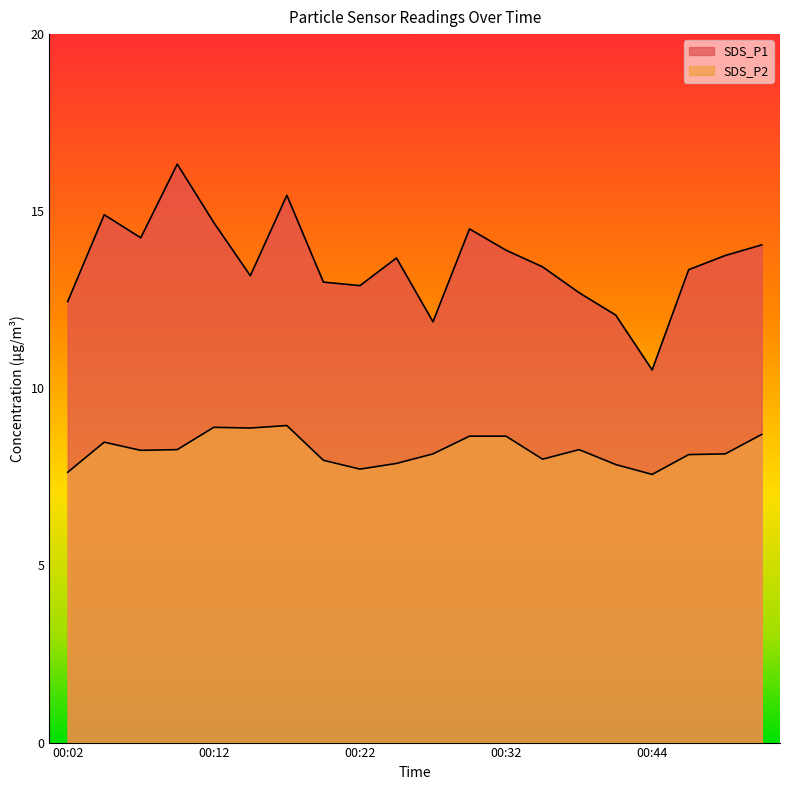

True or false: SDS_P1 has a value of 16.3 at 00:09.

True